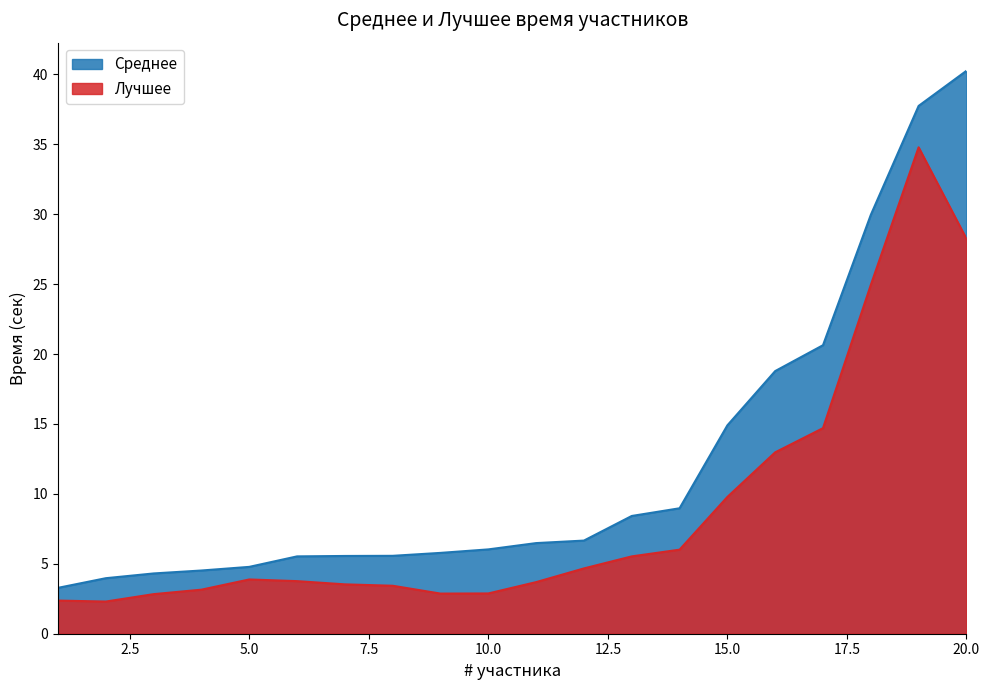

List the series in order of their peak value, highest first.

Среднее, Лучшее